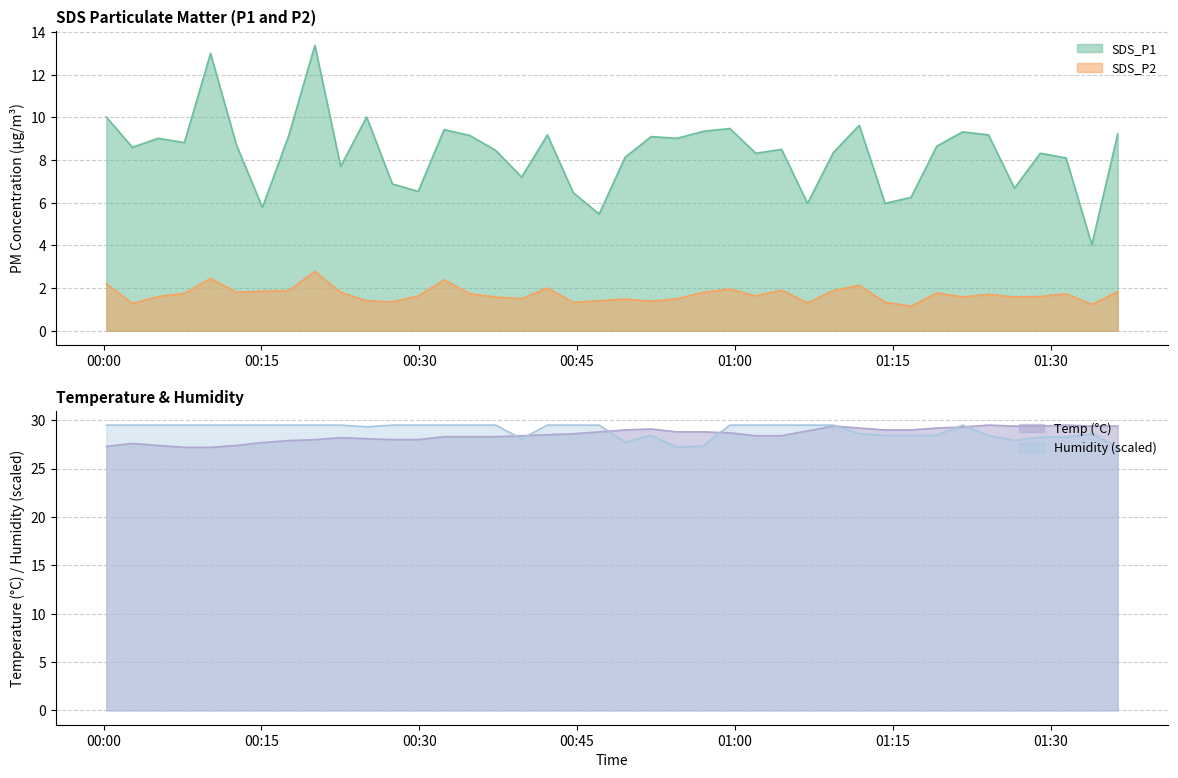

What is the spread (max minus min) of values at 2022/02/16 00:22:32?

27.7